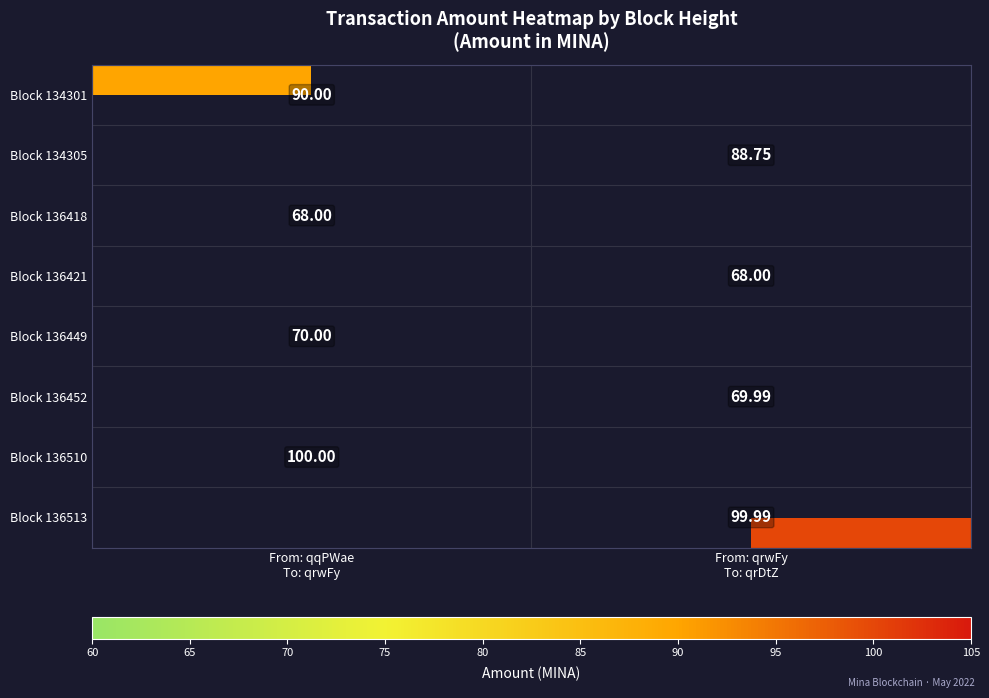

The Block 136421 series shows 0.0 at From: qqPWae To: qrwFy. True or false?

True